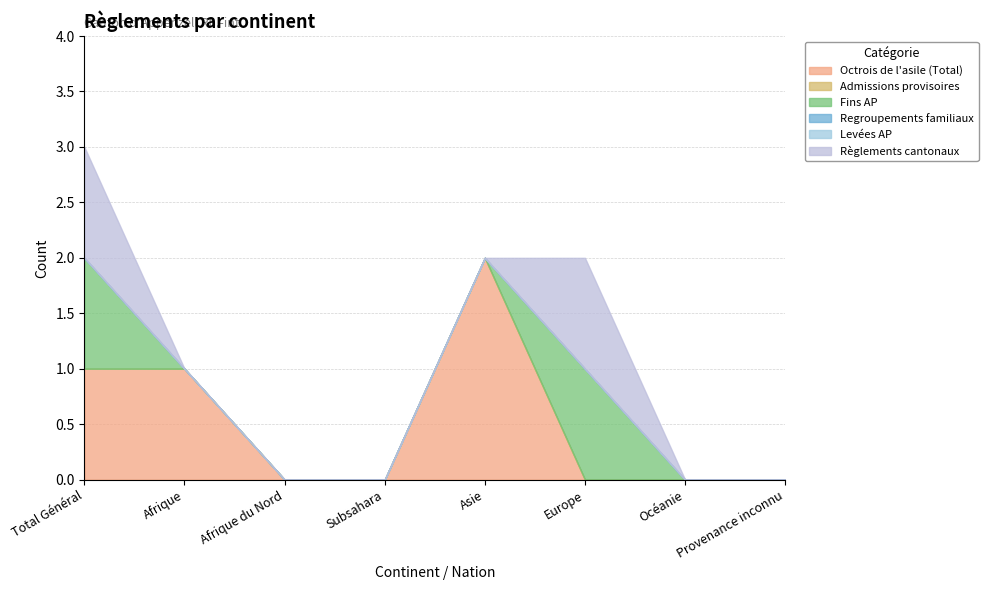

What is the difference between the maximum and minimum values in the Fins AP series?

1